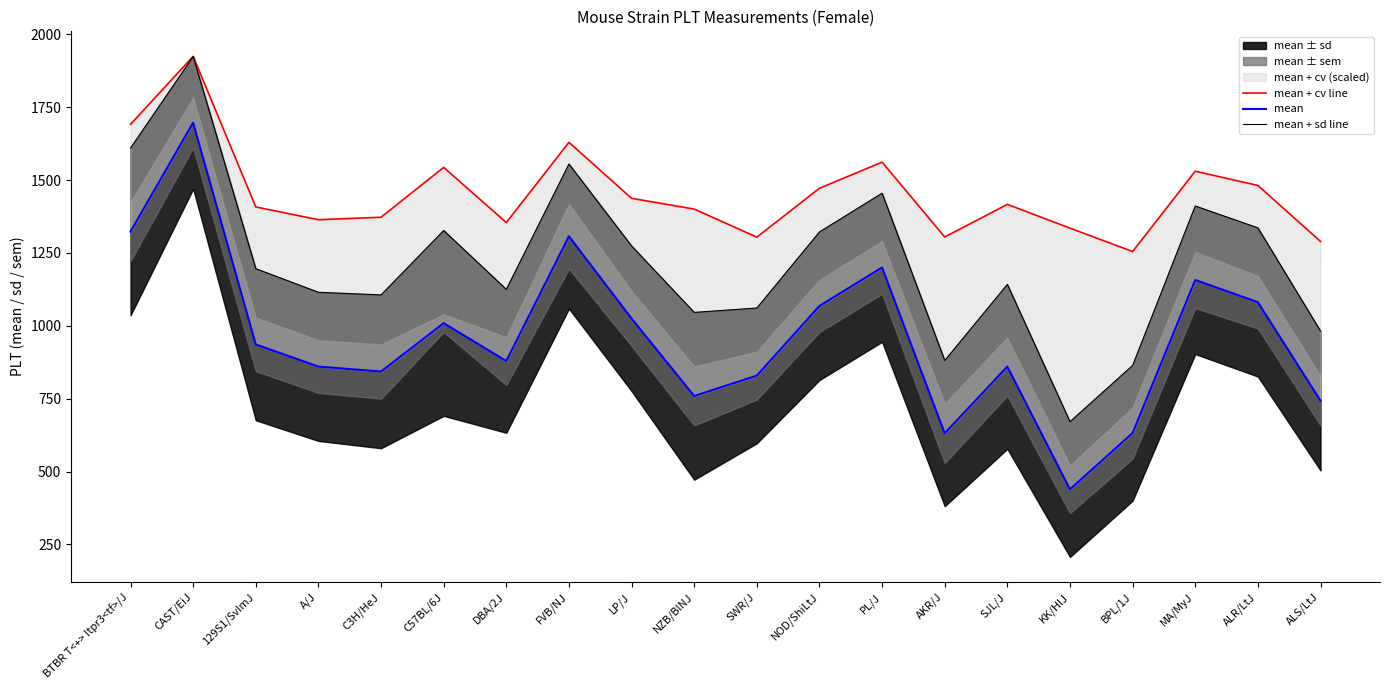

What is the value of the mean + sd line point at the 2nd from the left?

1924.0